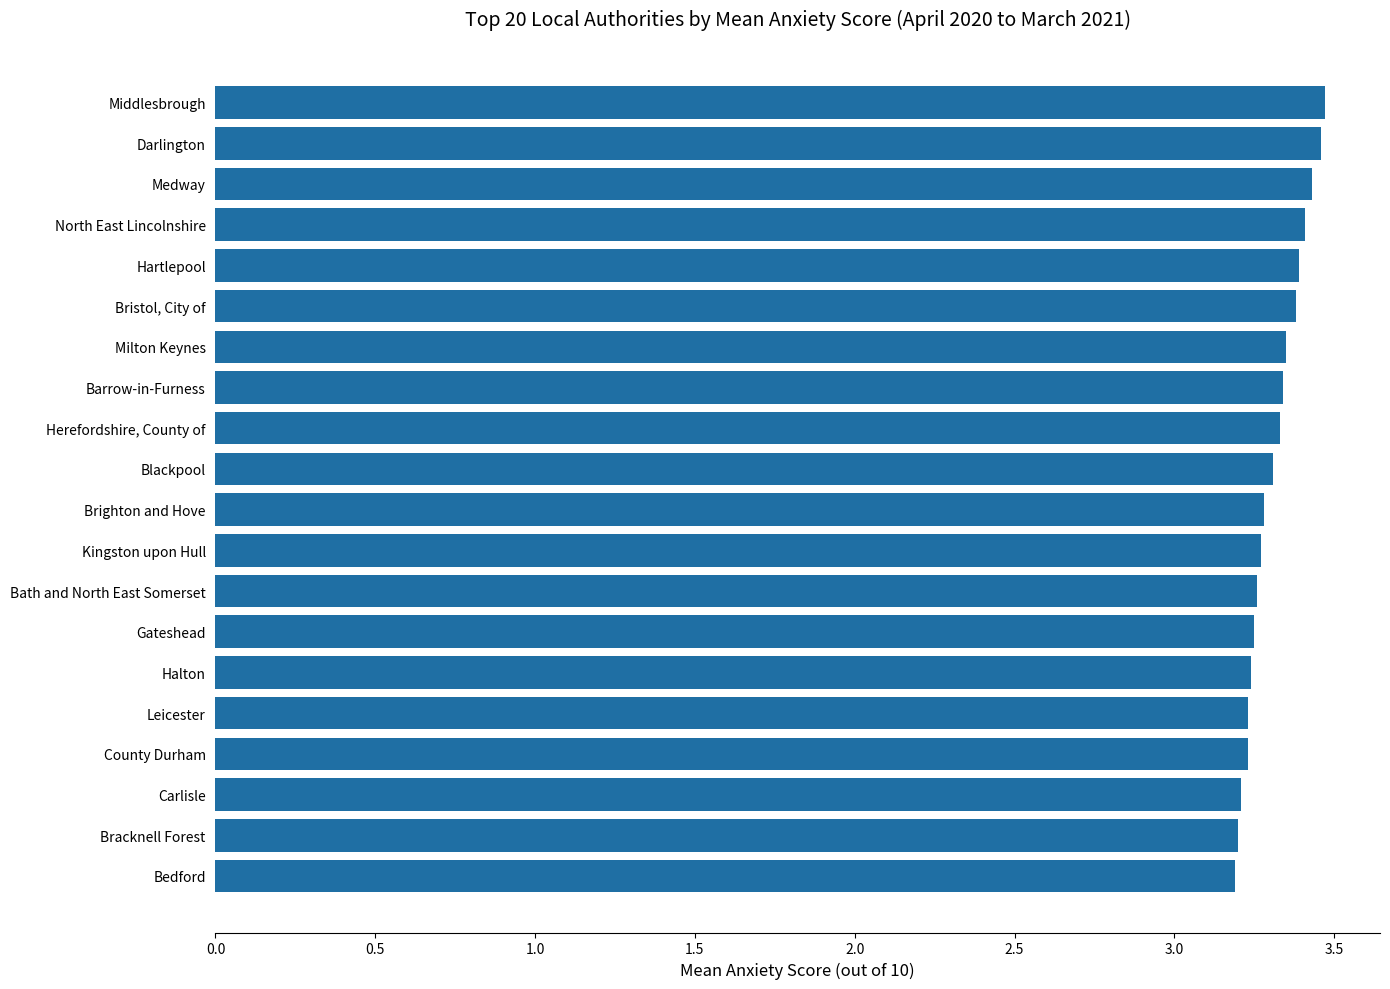

True or false: the data shows 4.8 at Bristol, City of.

False